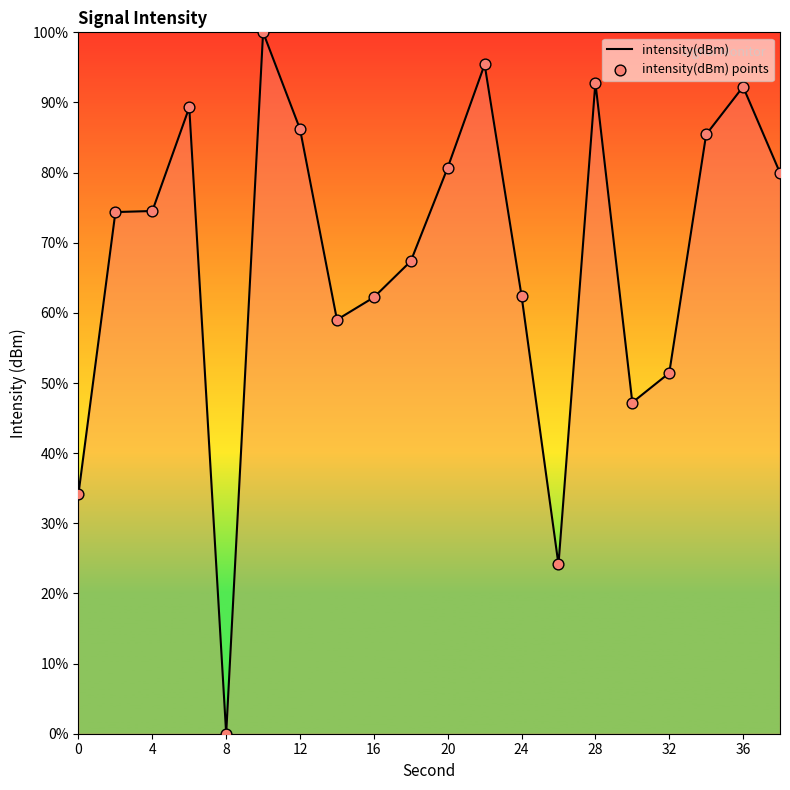

What is the difference between the maximum and minimum values?

100.0